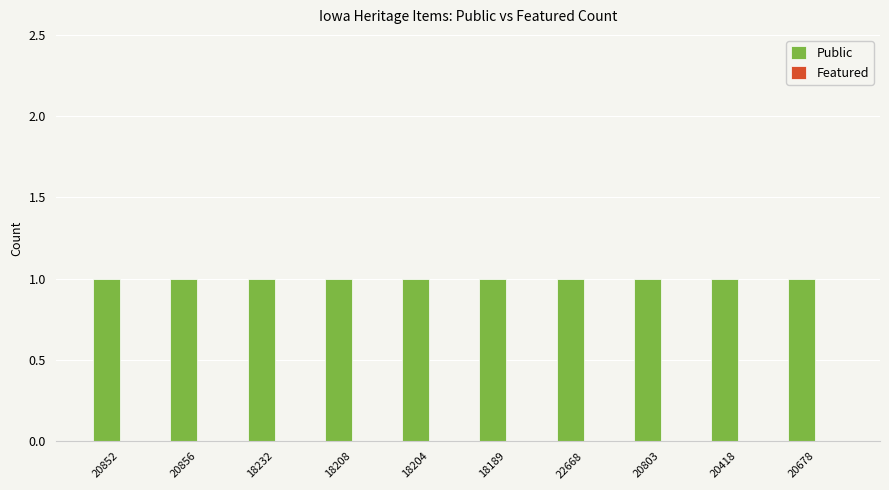

Which series changed the most between 18208 and 20803?

Public